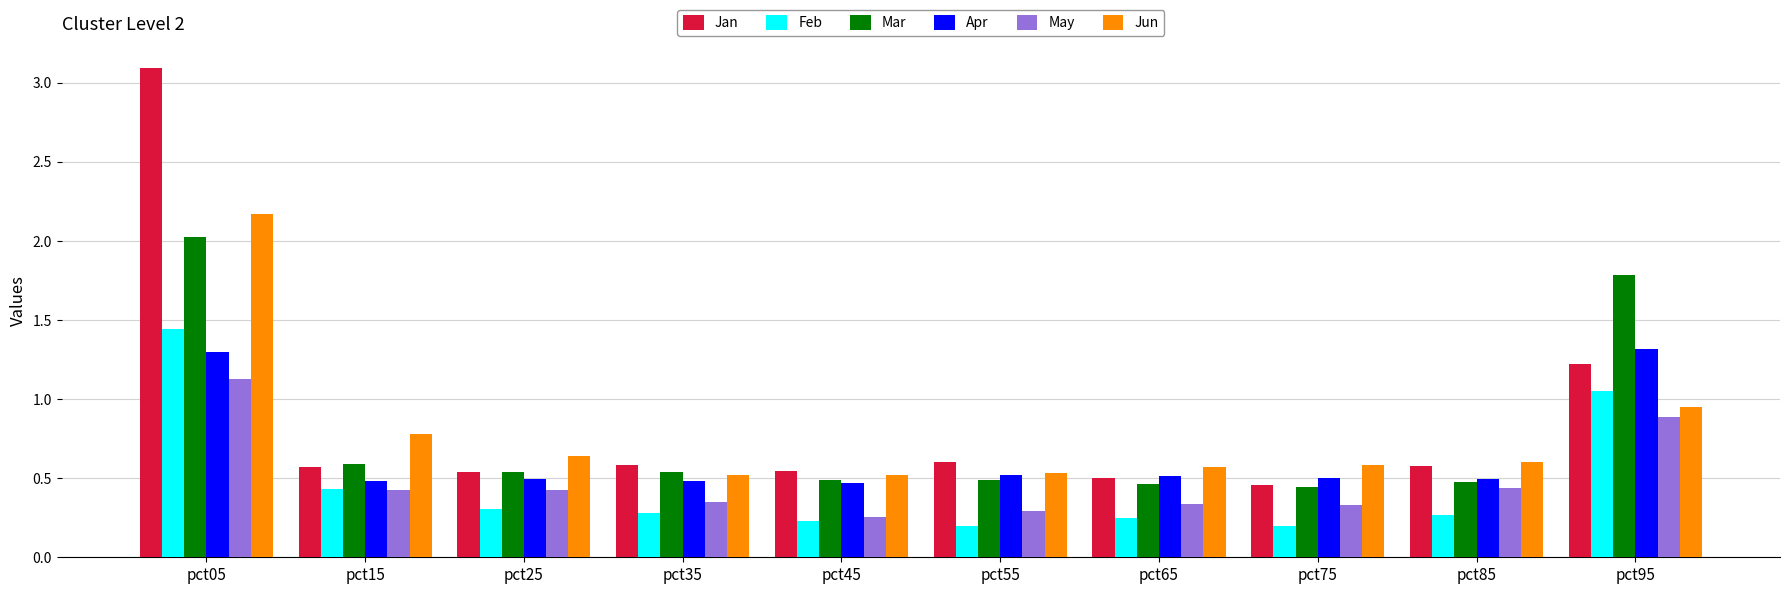

The Feb series shows 0.1 at pct45. True or false?

False